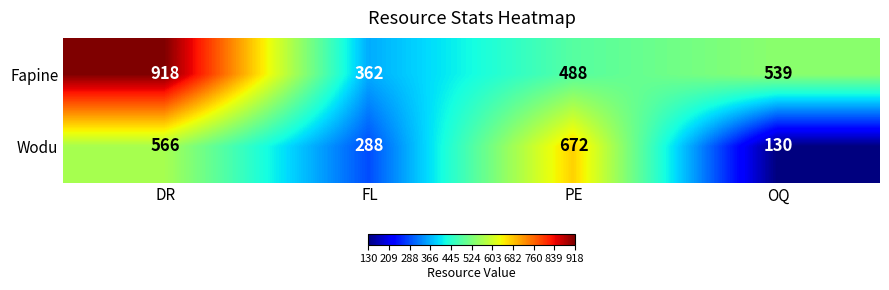

What is the maximum value for Wodu?

672